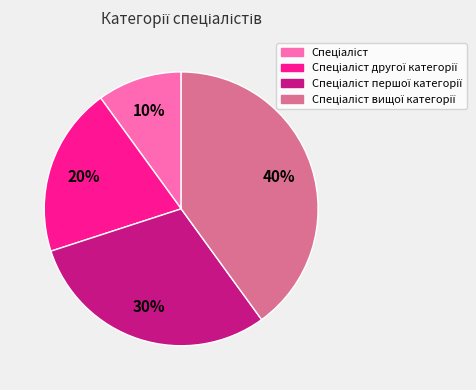

To the nearest percent, what is the average slice percentage?

25%